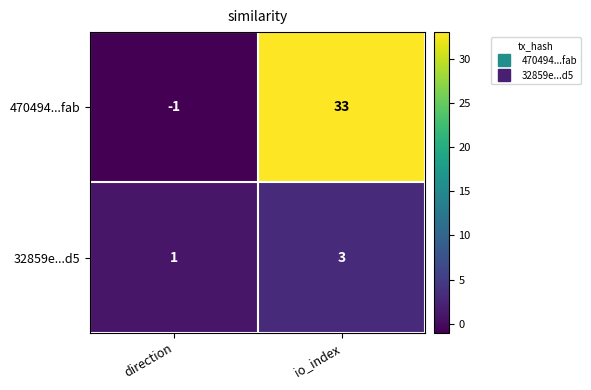

What is the maximum value shown in the chart?

33